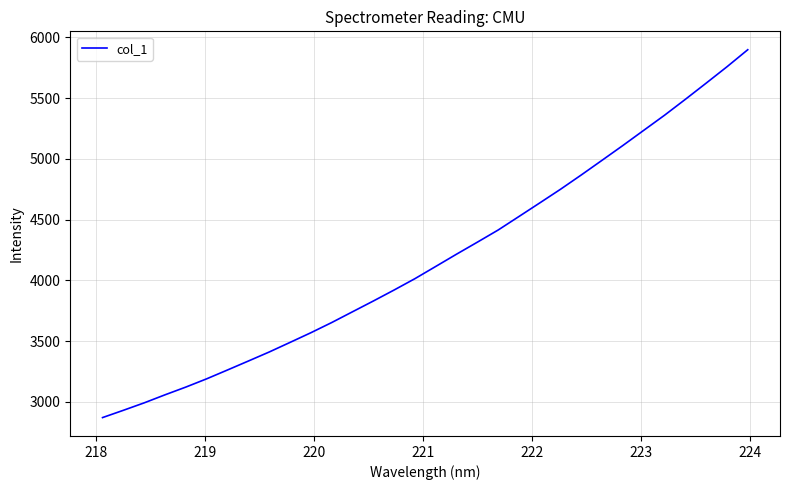

What is the difference between the maximum and minimum values?

3027.4